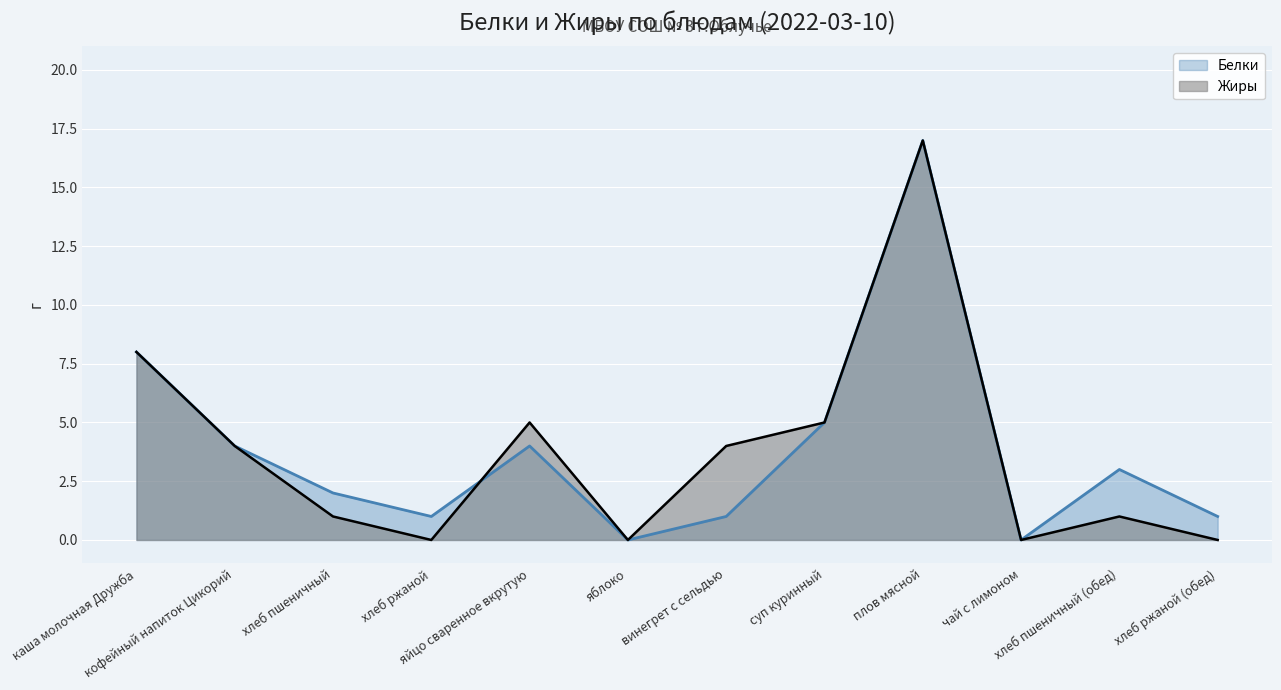

What is the difference between the Жиры values at винегрет с сельдью and каша молочная Дружба?

4